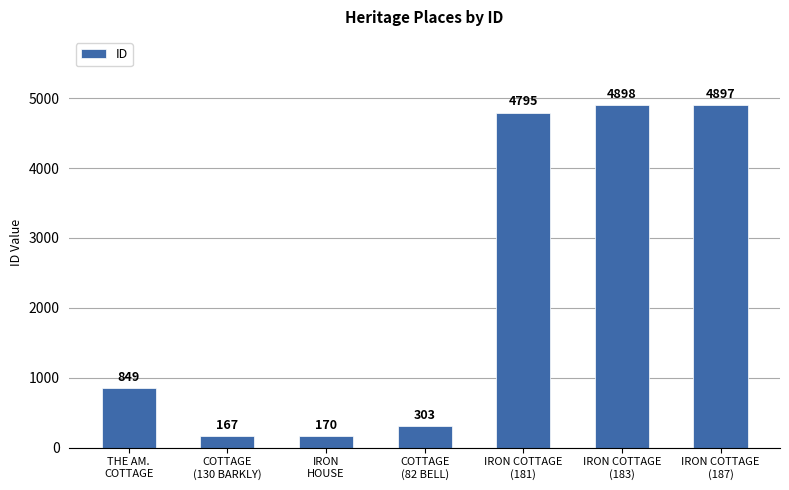

Which category has the lowest value across all series?

COTTAGE
(130 BARKLY)